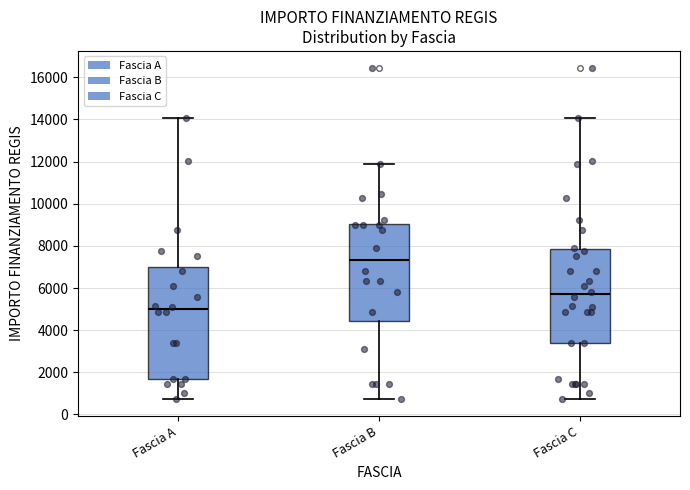

Which box is the tallest, from its lower edge to its upper edge?

Fascia A